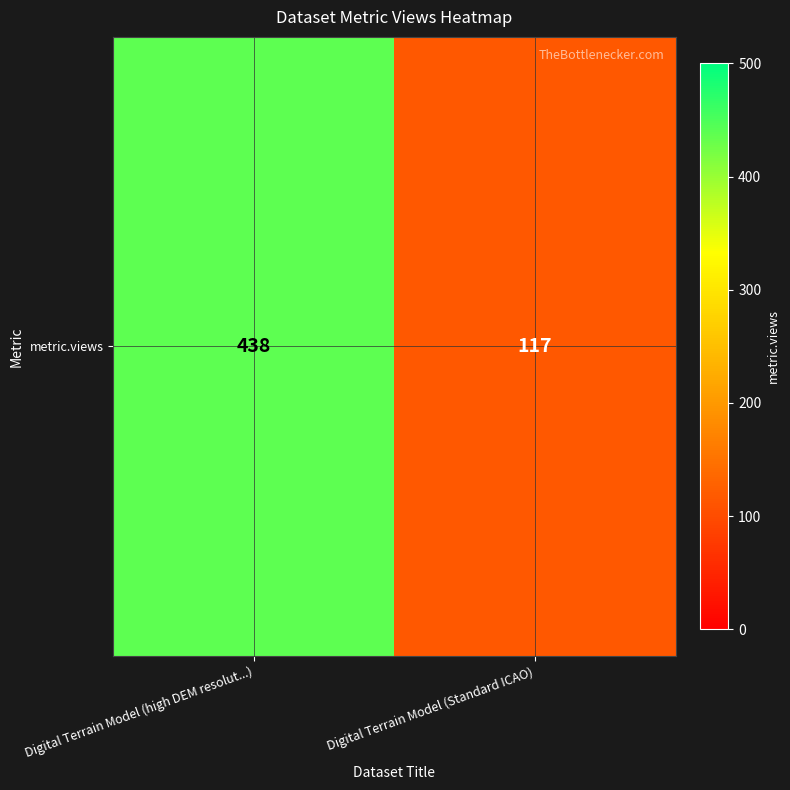

Reading right to left, what are all the values shown in this chart?

Digital Terrain Model (Standard ICAO)=117	Digital Terrain Model (high DEM resolut...)=438